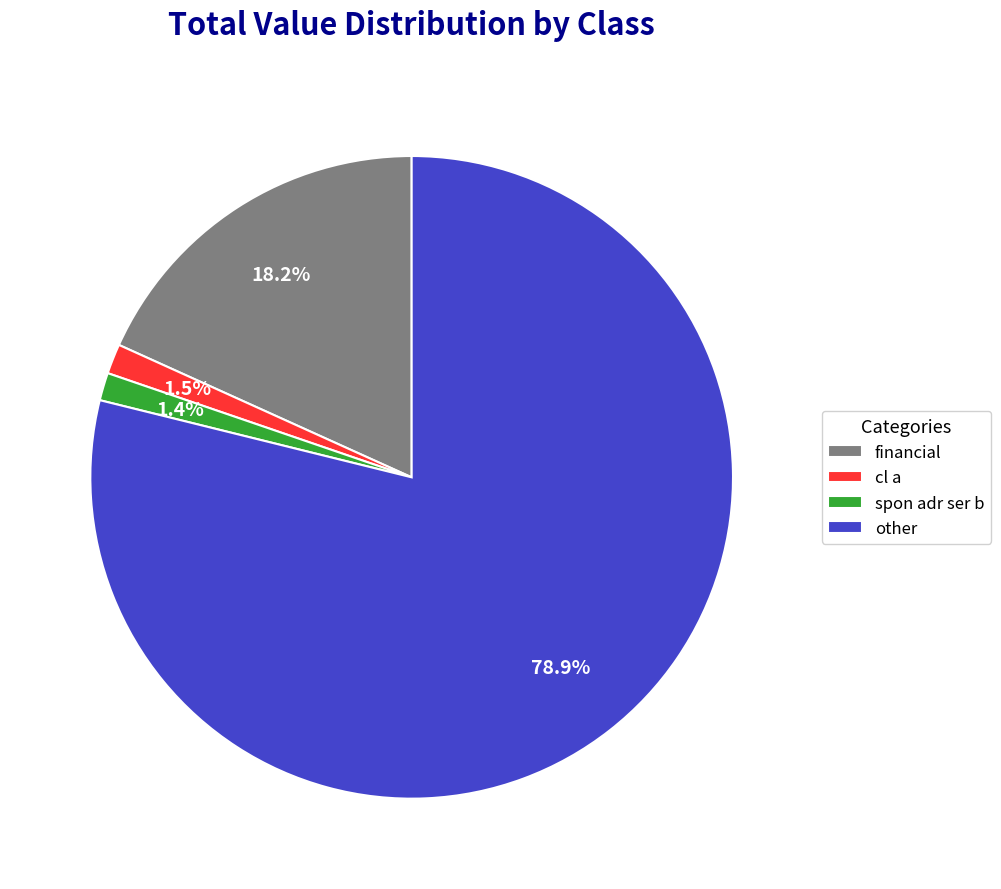

Which slice is the largest?

other